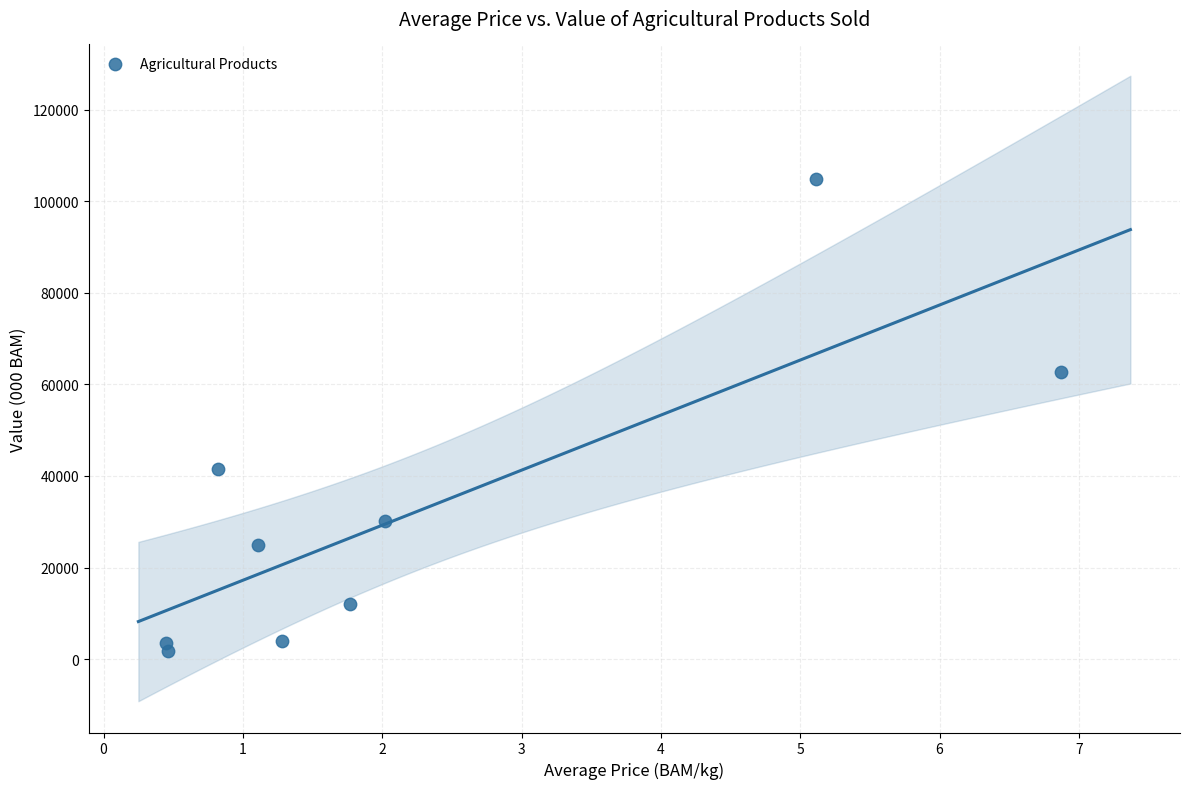

What is the average Y value?

31772